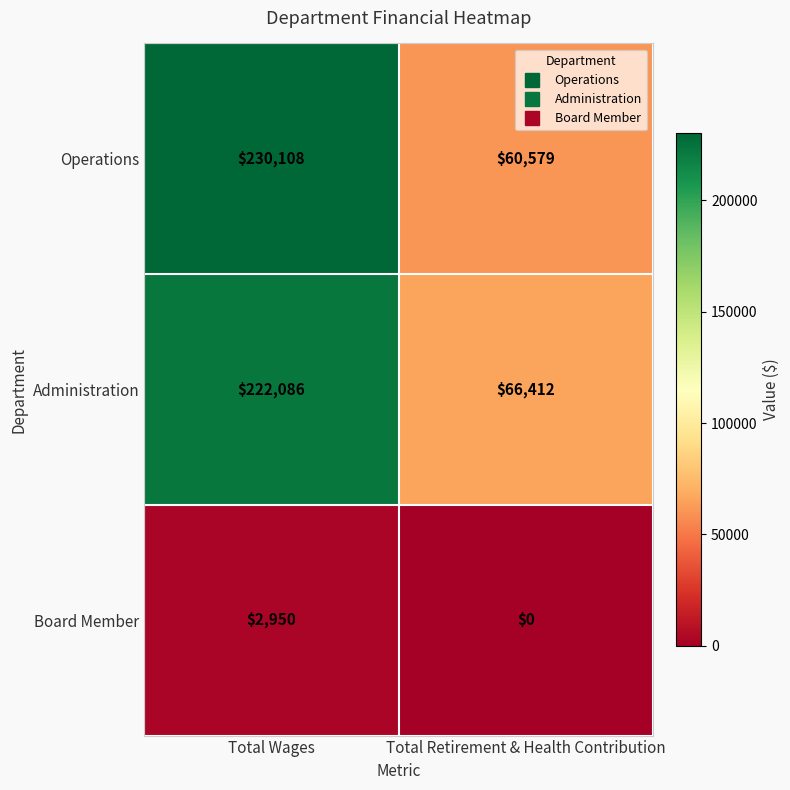

Which category has the highest value in the Operations series?

Total Wages